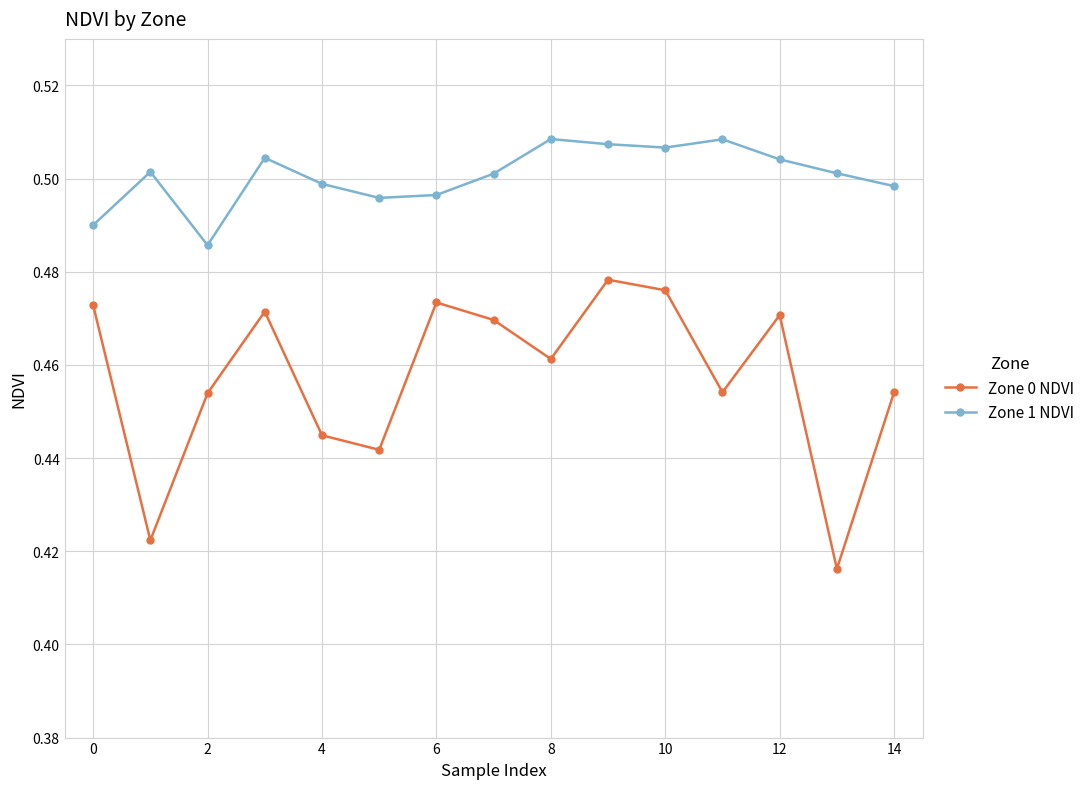

True or false: Zone 0 NDVI and Zone 1 NDVI intersect in this chart.

False